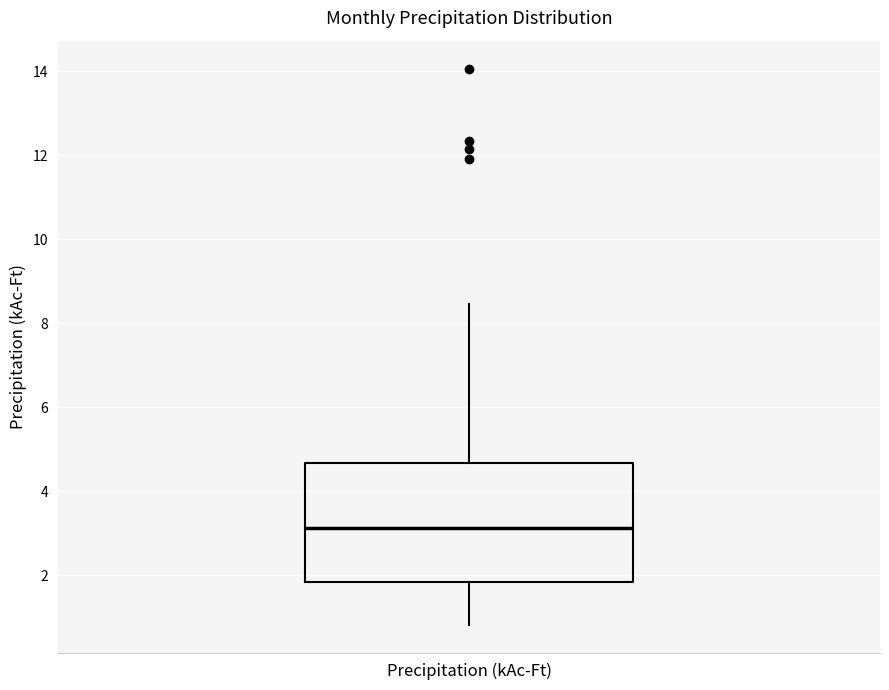

Read this box plot against the y-axis: the position of the median line, the range covered by the box, and the ends of both whiskers. The values are not printed on the chart, so give them approximately, as read against the axis.

median 3.2, box 1.8 to 4.6, whiskers 0.8 to 8.4